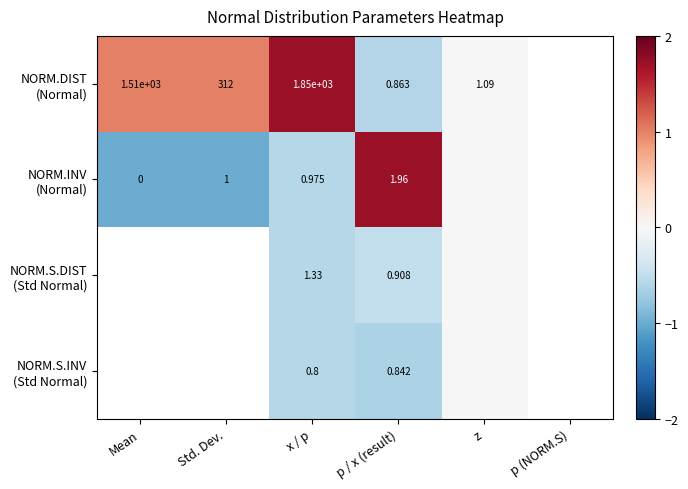

Which label corresponds to the largest value in the chart?

x / p